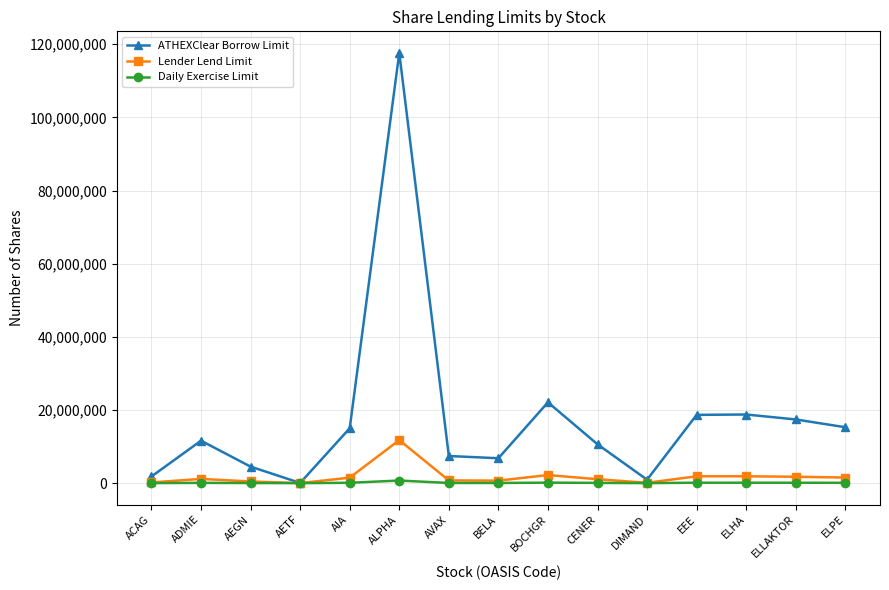

What is the greatest value displayed?

117648864.7